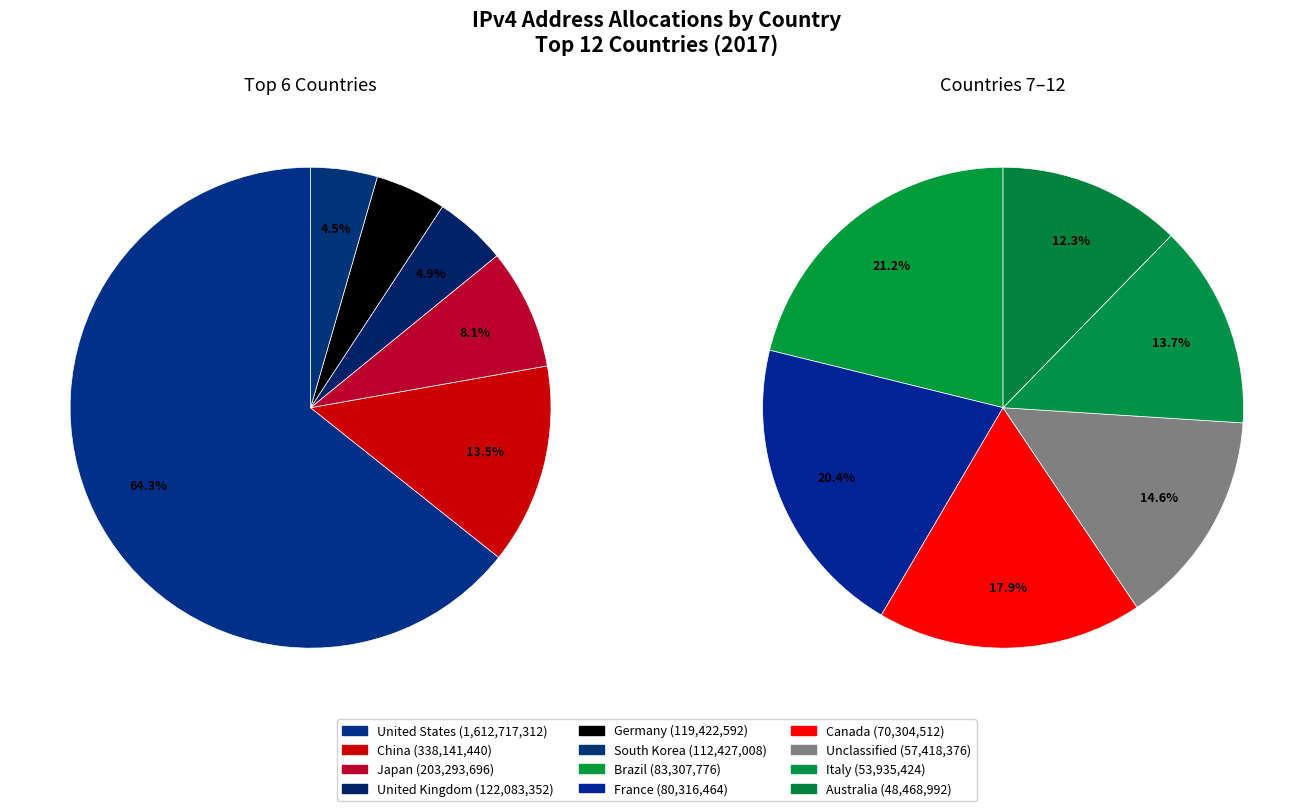

Which has a higher value, United Kingdom or South Korea?

United Kingdom